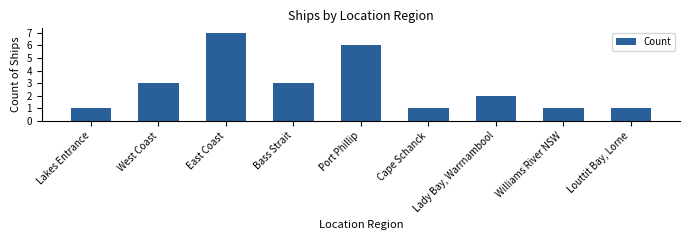

Where does the data first go above 2?

West Coast